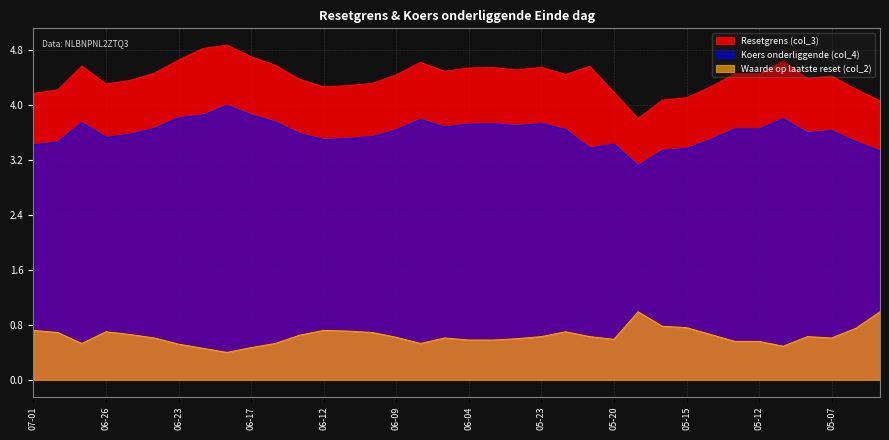

Which series has the largest total across all categories?

Resetgrens (col_3)